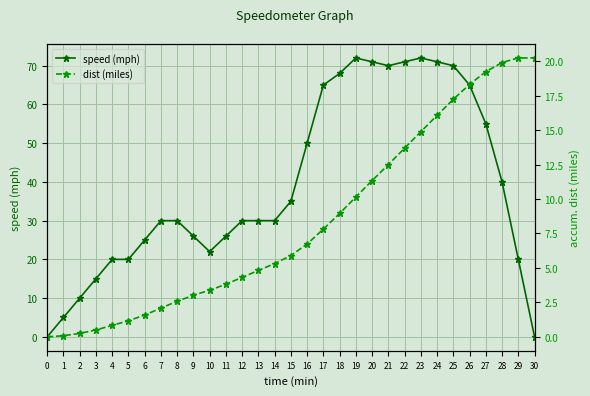

How many lines are shown in the chart?

2